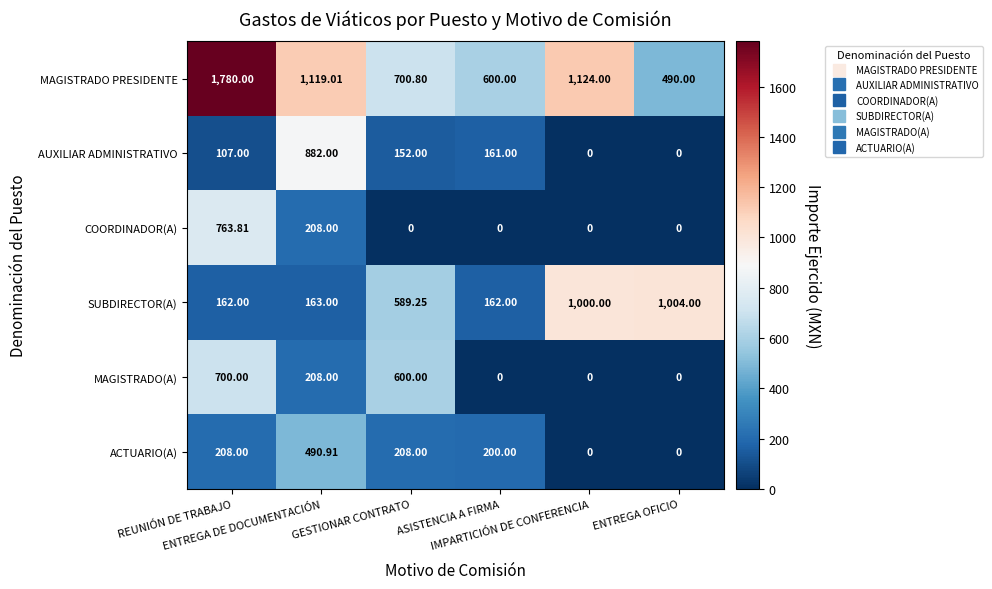

List the series in order of their peak value, highest first.

MAGISTRADO PRESIDENTE, SUBDIRECTOR(A), AUXILIAR ADMINISTRATIVO, COORDINADOR(A), MAGISTRADO(A), ACTUARIO(A)